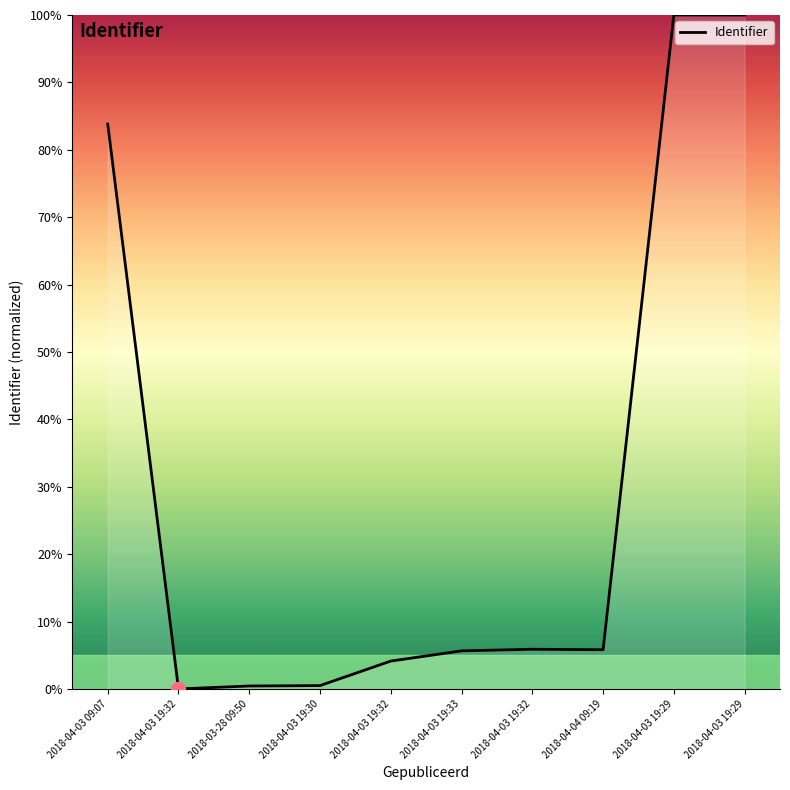

Rank the categories by value from highest to lowest.

2018-04-03 19:29, 2018-04-03 19:29, 2018-04-03 09:07, 2018-04-03 19:32, 2018-04-04 09:19, 2018-04-03 19:33, 2018-04-03 19:32, 2018-04-03 19:30, 2018-03-28 09:50, 2018-04-03 19:32